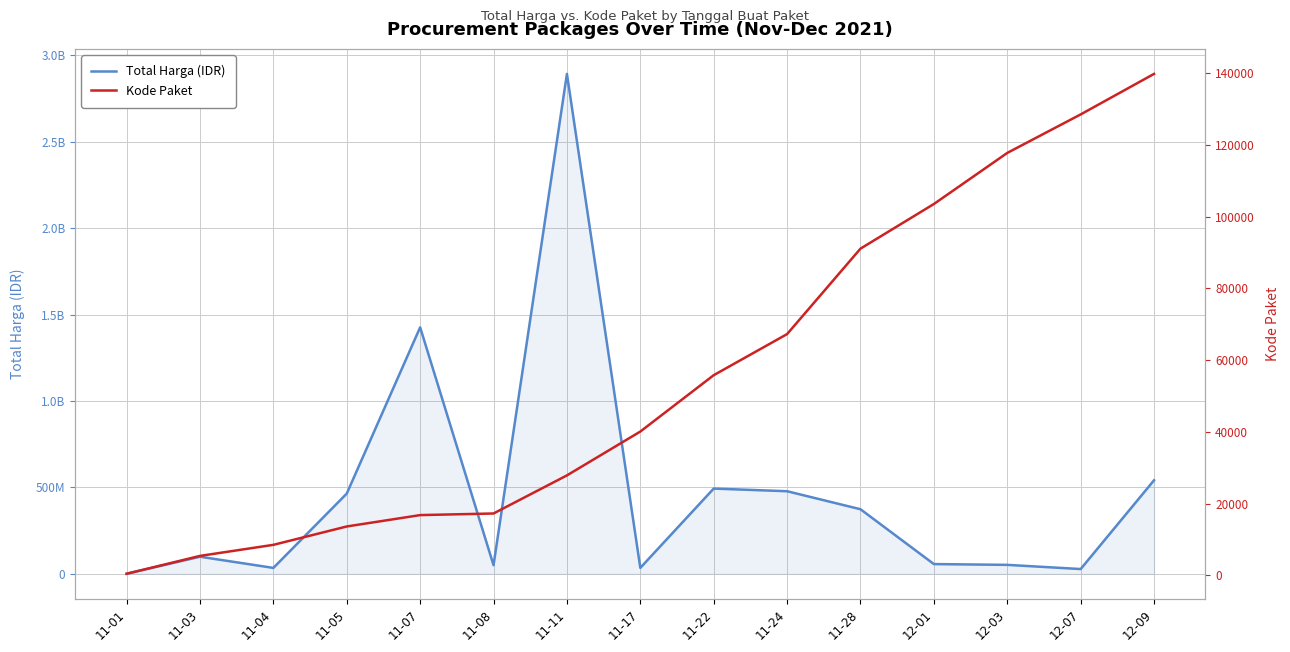

What are all the series names shown in the legend?

Total Harga (IDR), Kode Paket